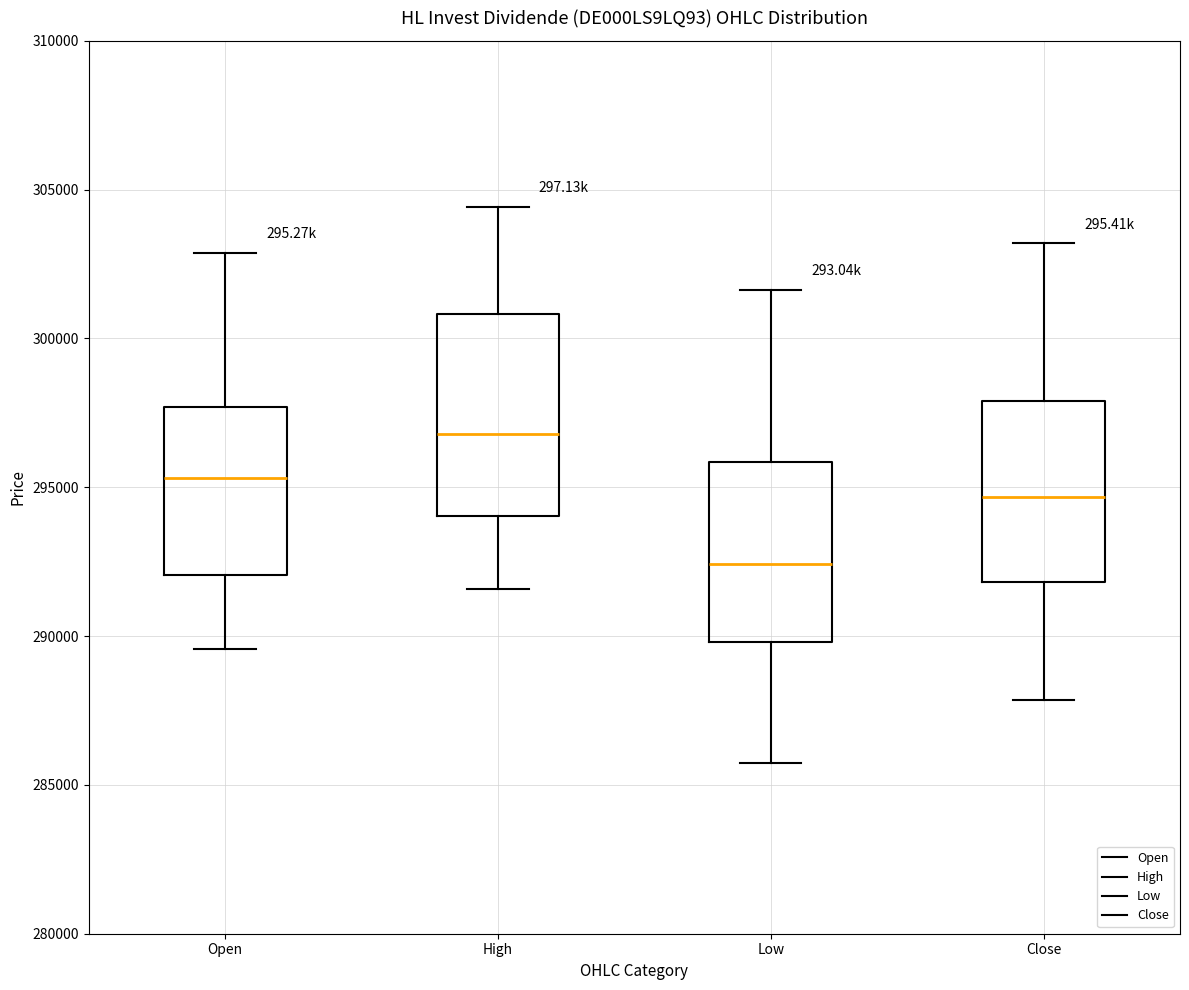

Which box is the tallest, from its lower edge to its upper edge?

High